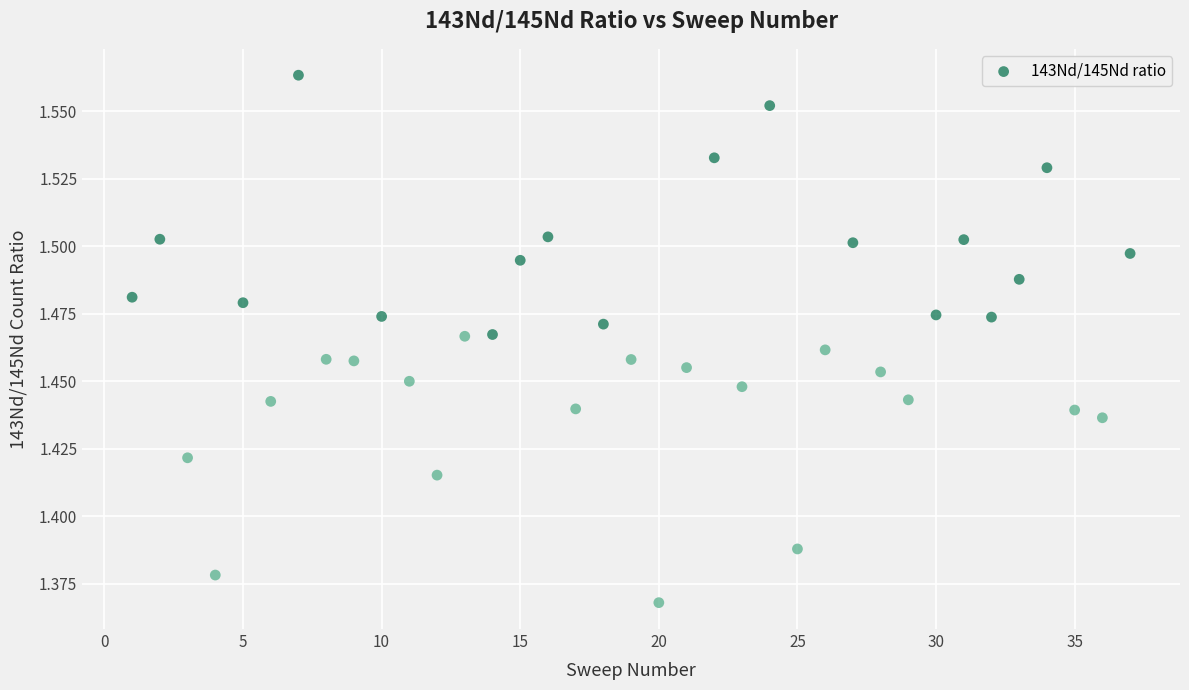

What is the range of X values (max minus min)?

36.0